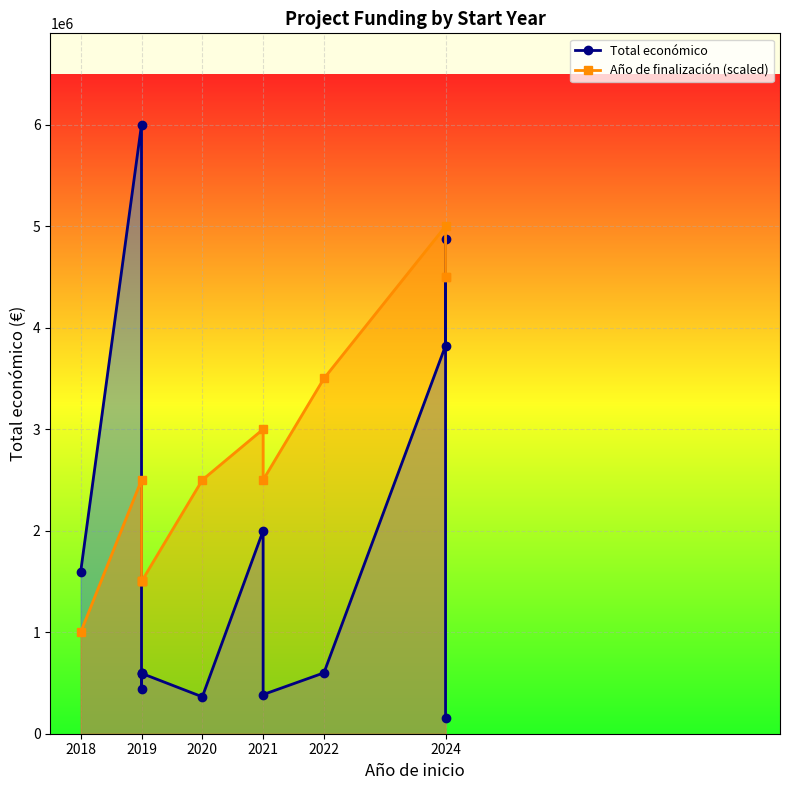

What is the difference between the Total económico values at 2019 and 2018?

1005410.0